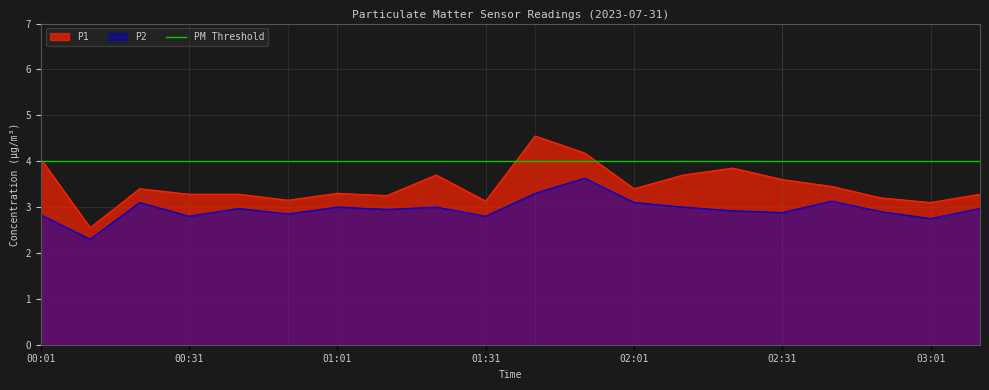

At which category is the sum across all series the highest?

01:41